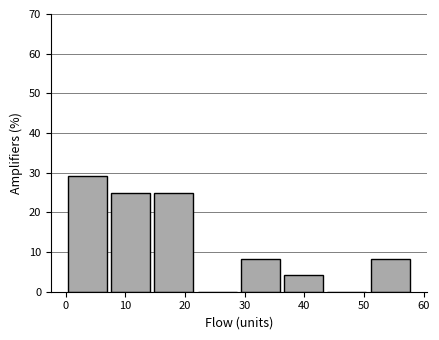

Reading left to right, transcribe this chart: for each bar, give the range it covers on the x-axis and its height. Neither the bar edges nor the heights are printed on the chart, so give them approximately, as read against the axes.

0 to 7: 29
7 to 15: 25
15 to 22: 25
22 to 29: 0
29 to 36: 8
36 to 44: 4
44 to 51: 0
51 to 58: 8